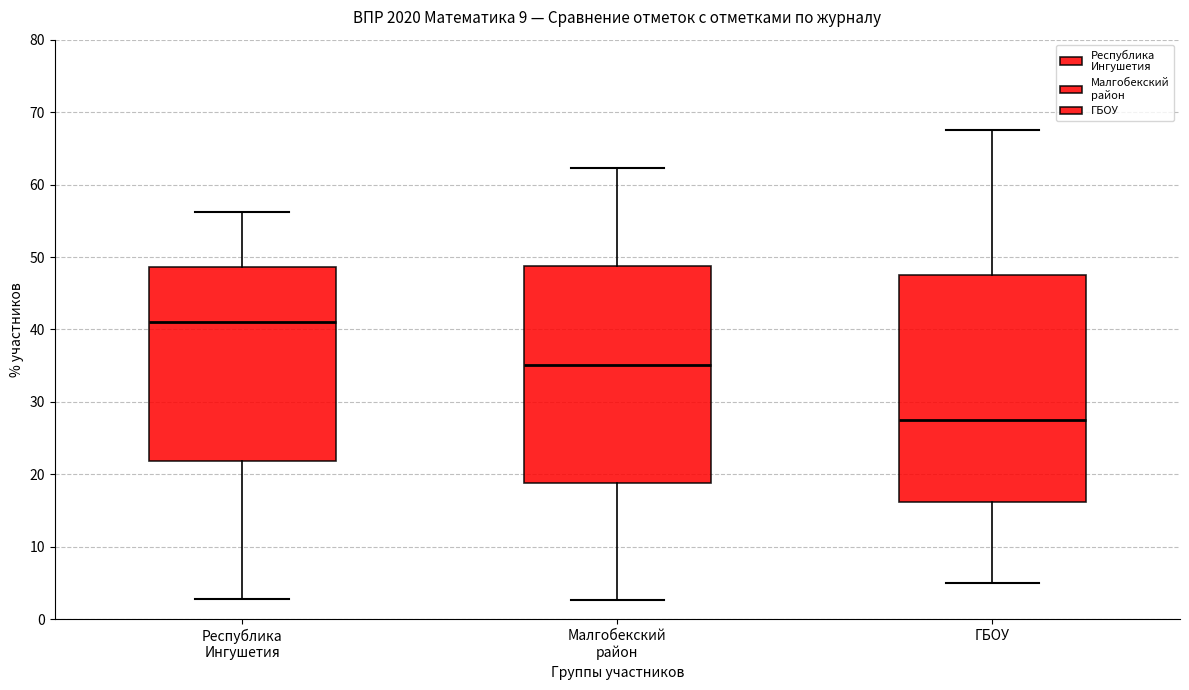

Where does the median line of the box for Малгобекский район sit on the y-axis? The values are not printed on the chart, so give them approximately, as read against the axis.

35